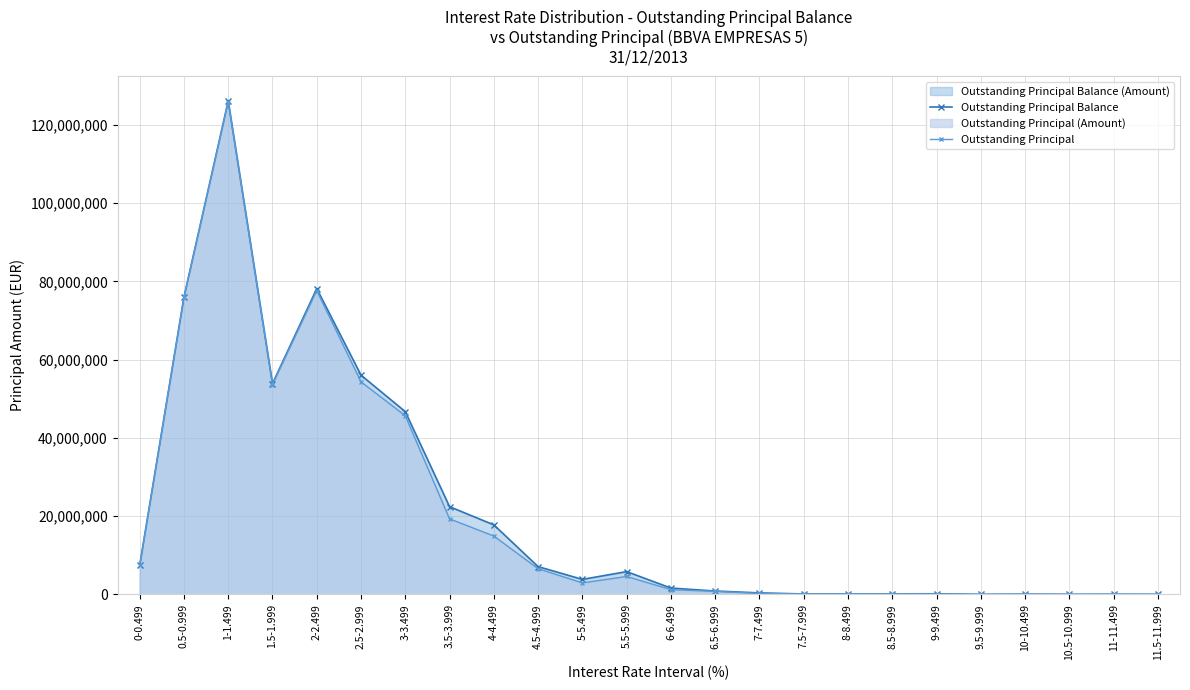

True or false: Outstanding Principal (Amount) and Outstanding Principal Balance (Amount) cross at least once.

False